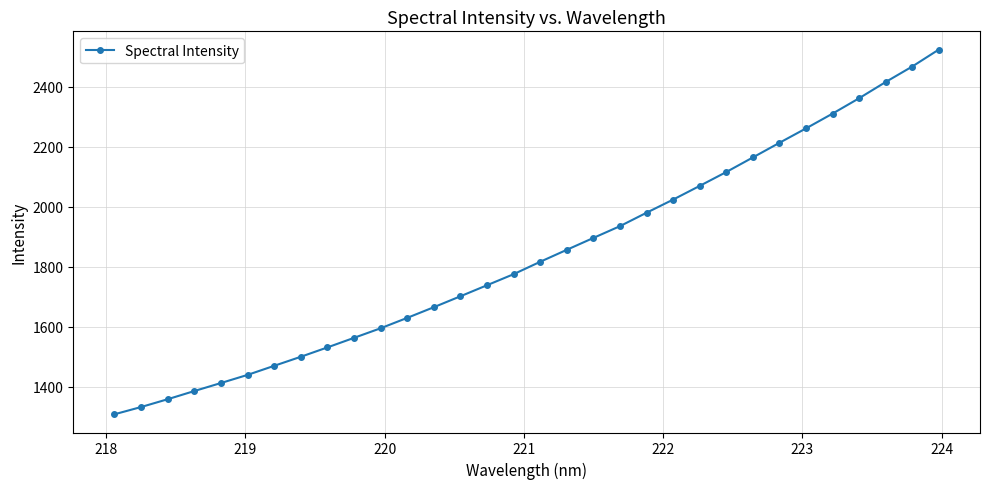

What is the smallest value displayed?

1307.3